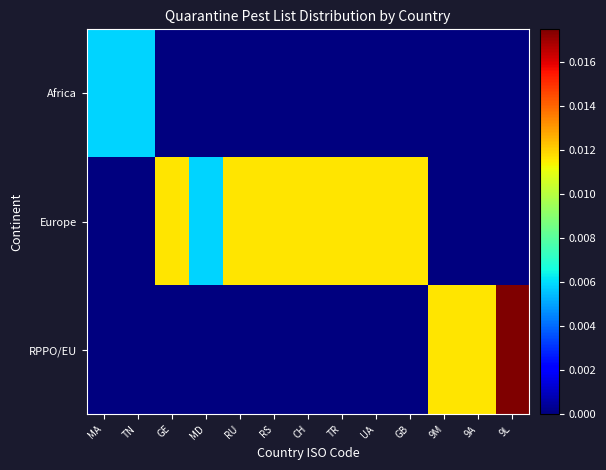

Rank the series by their average value, from highest to lowest.

Europe, RPPO/EU, Africa